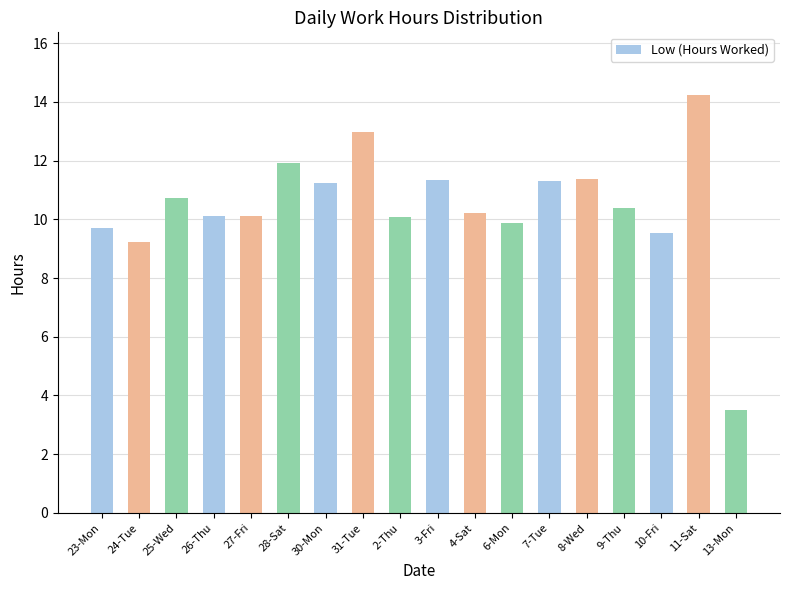

What is the sum of the values at 7-Tue and 23-Mon?

21.0